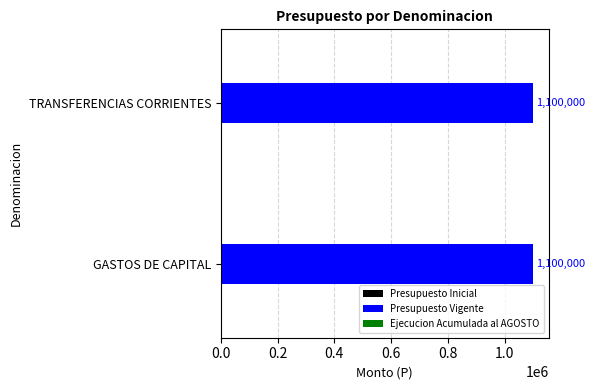

What is the label of the 1st bar from the right?

TRANSFERENCIAS CORRIENTES